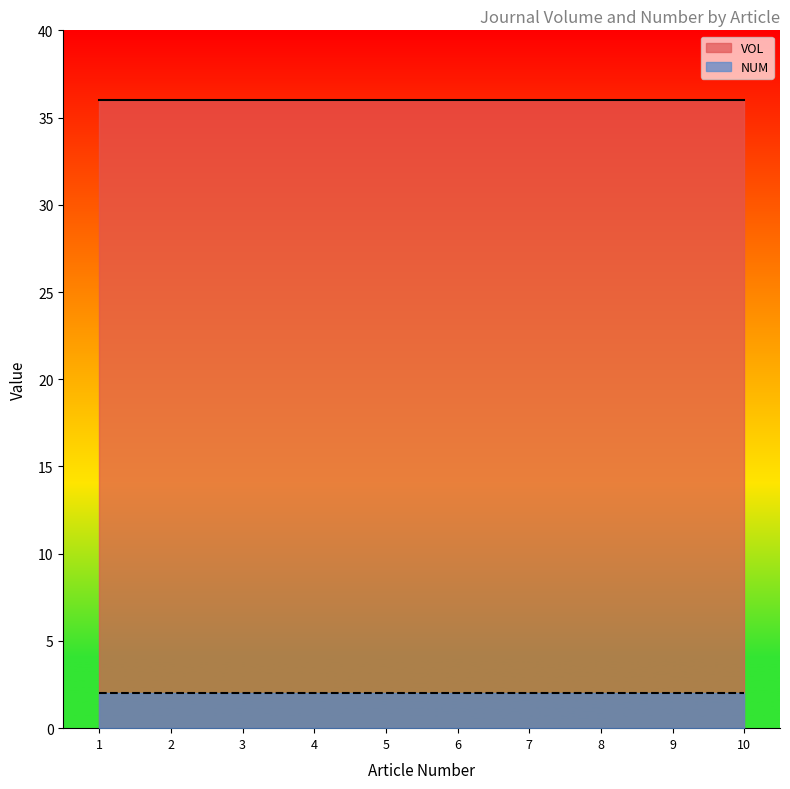

Rank the series by their average value, from highest to lowest.

VOL, NUM